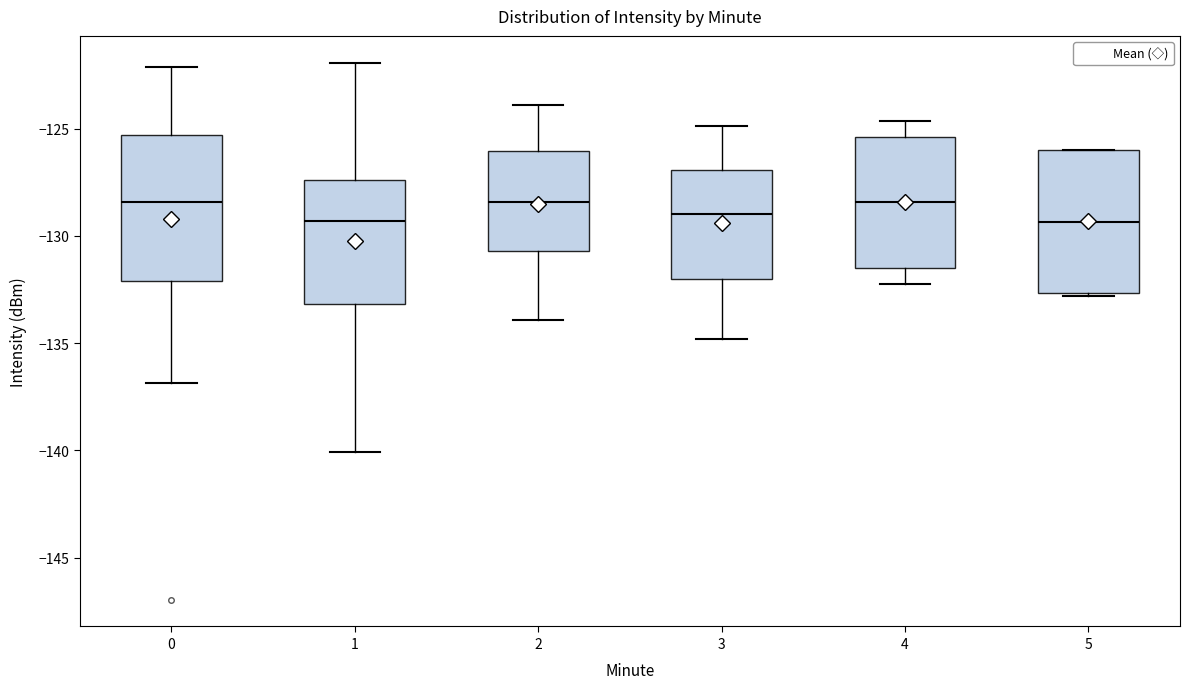

Where does the lower whisker of the box at x = 3 end on the y-axis? The values are not printed on the chart, so give them approximately, as read against the axis.

-135.0